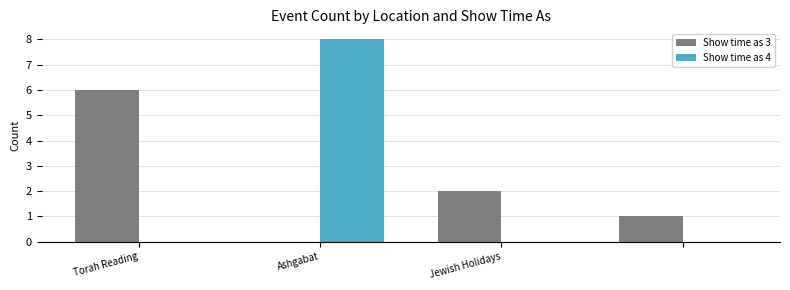

What are all the series names shown in the legend?

Show time as 3, Show time as 4